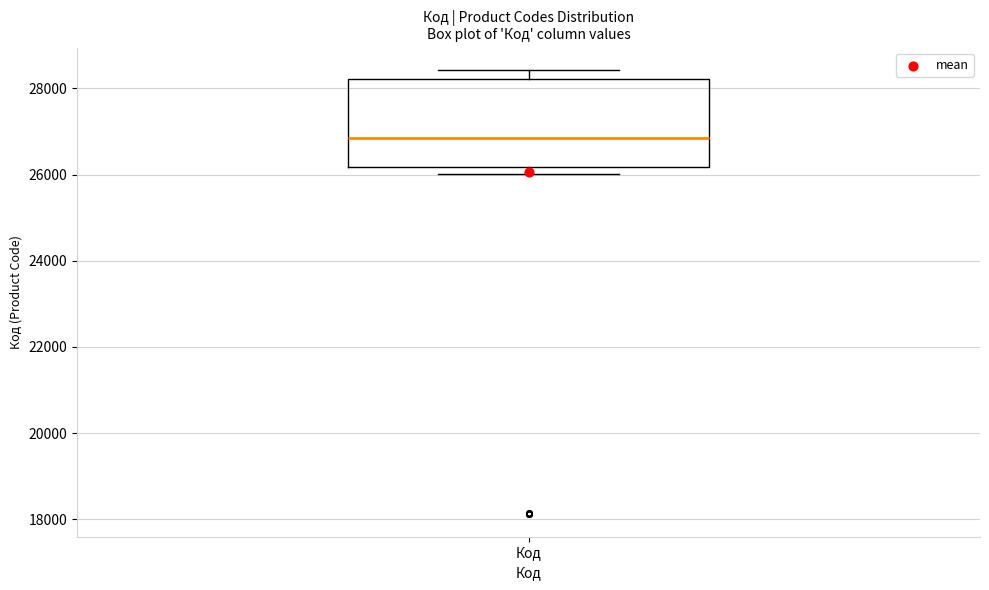

Where does the upper whisker of the box for Код end on the y-axis? The values are not printed on the chart, so give them approximately, as read against the axis.

28400